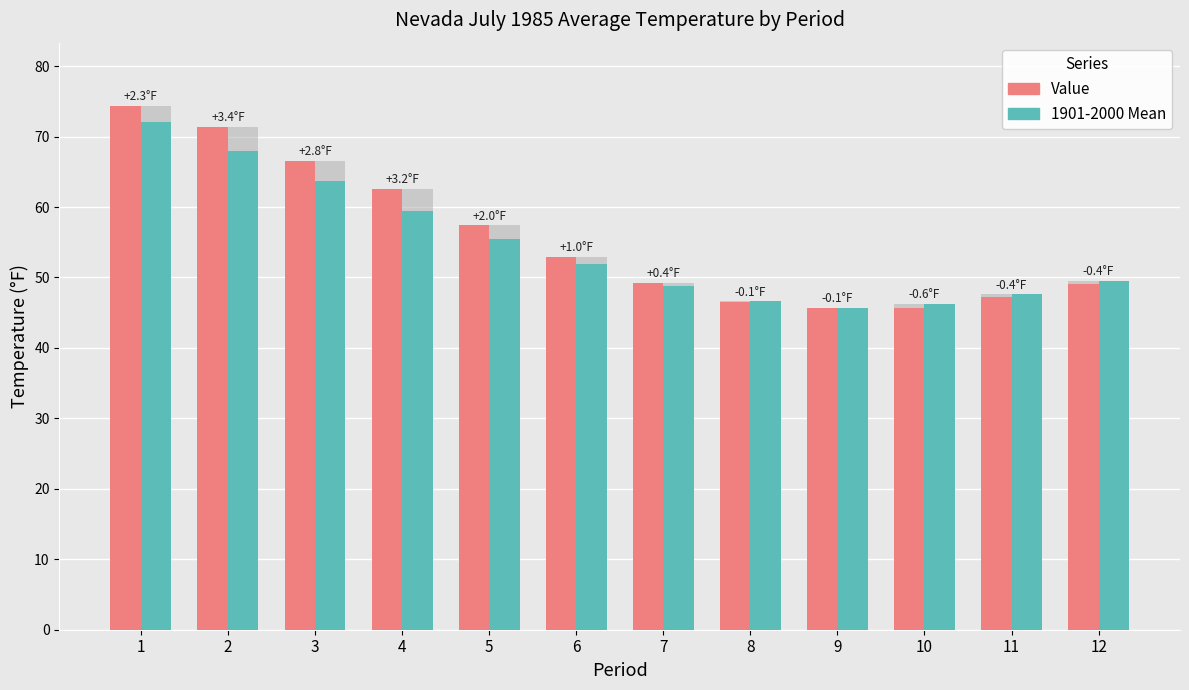

Read the 1901-2000 Mean value at 5.

55.4